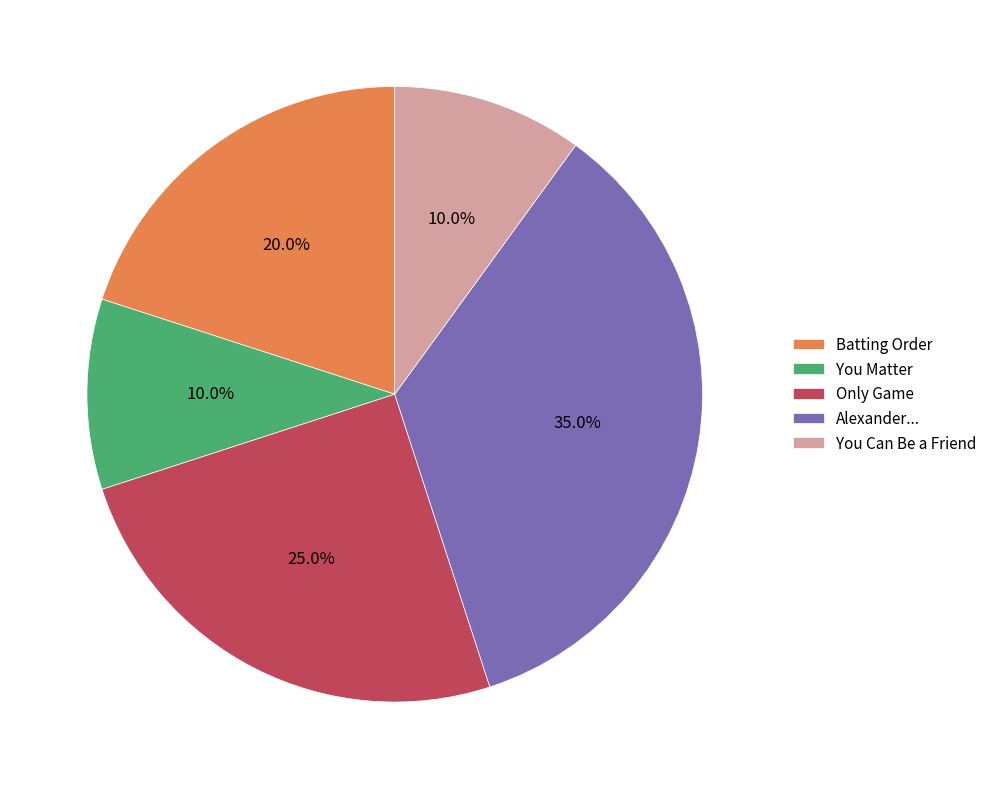

How many segments does this pie chart have?

5